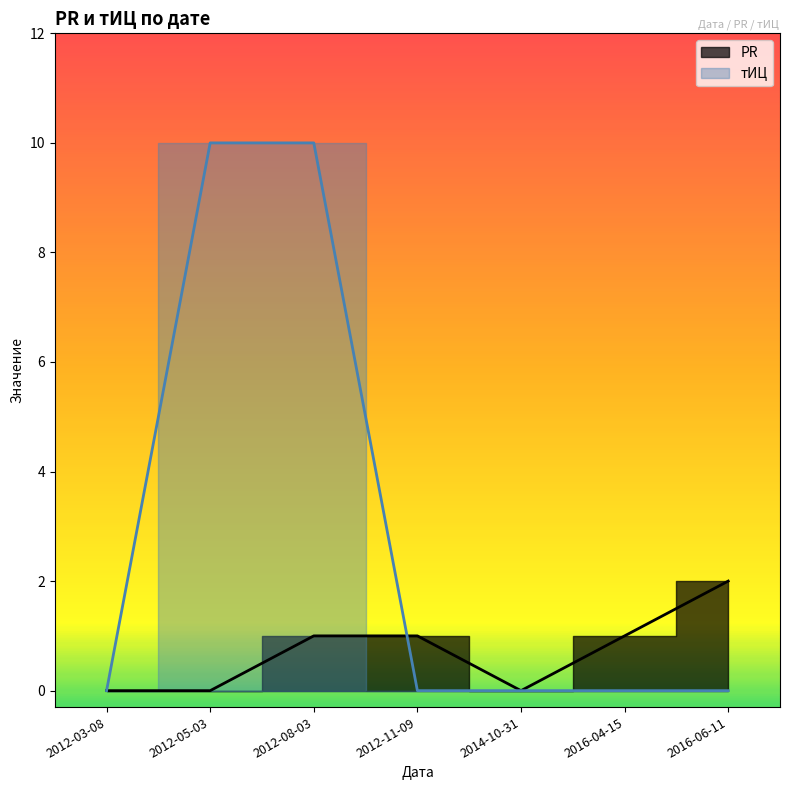

What are all the series names shown in the legend?

PR, tITs